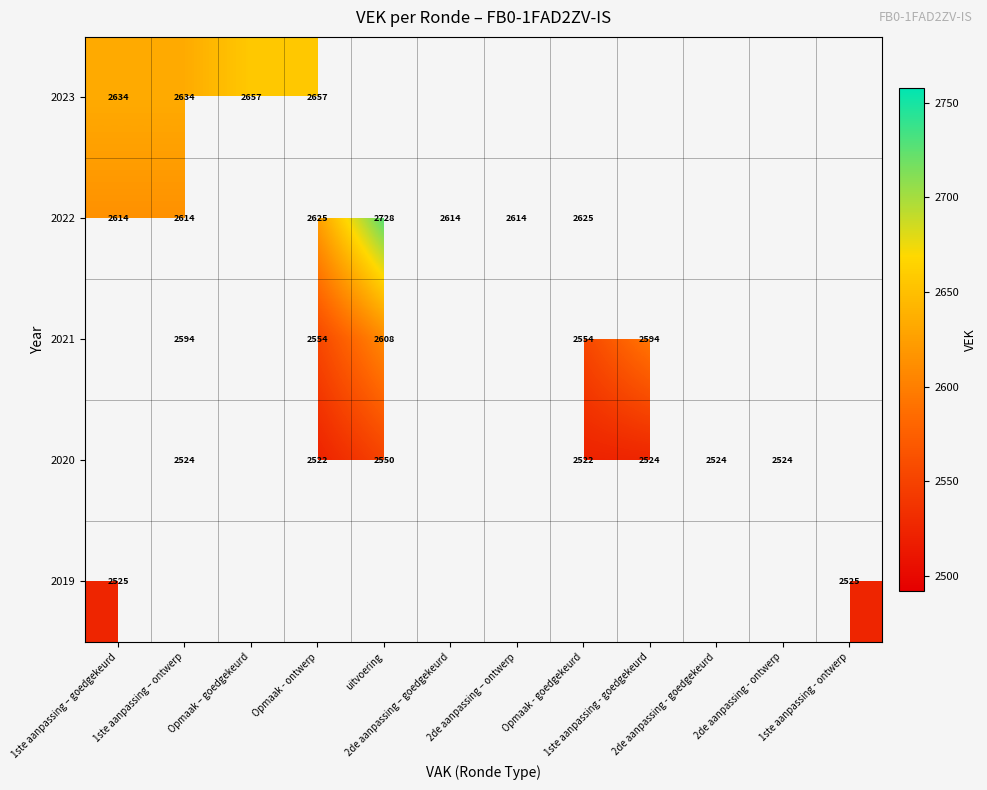

At which category does the chart reach its peak across all series?

uitvoering